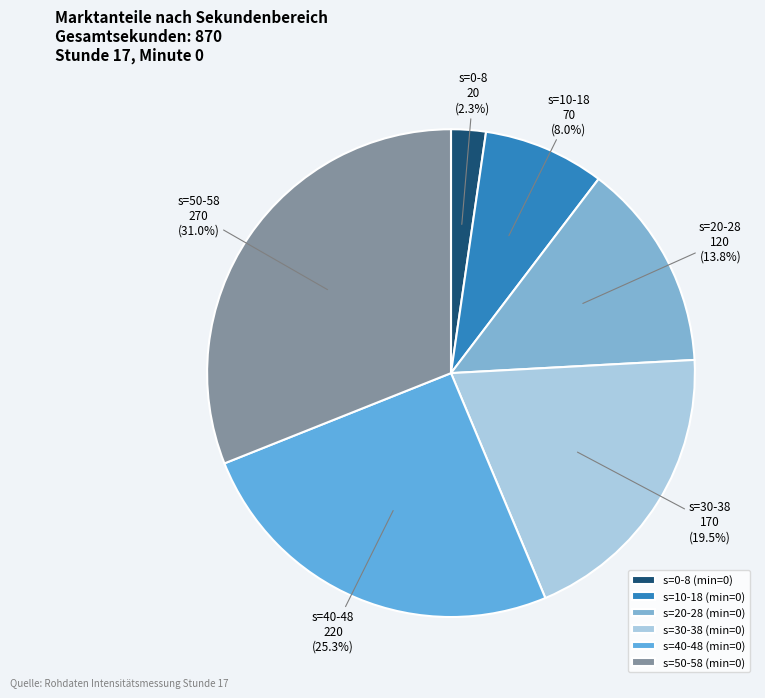

How many segments does this pie chart have?

6